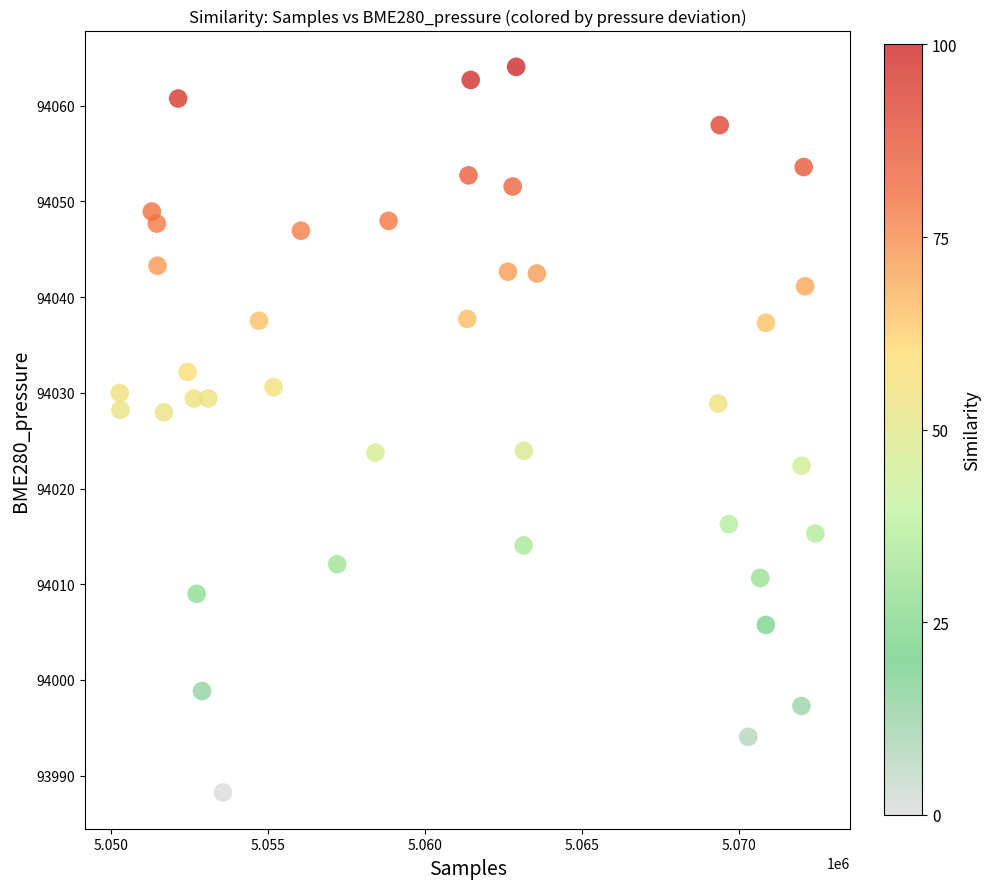

What is the range of Y values (max minus min)?

75.8